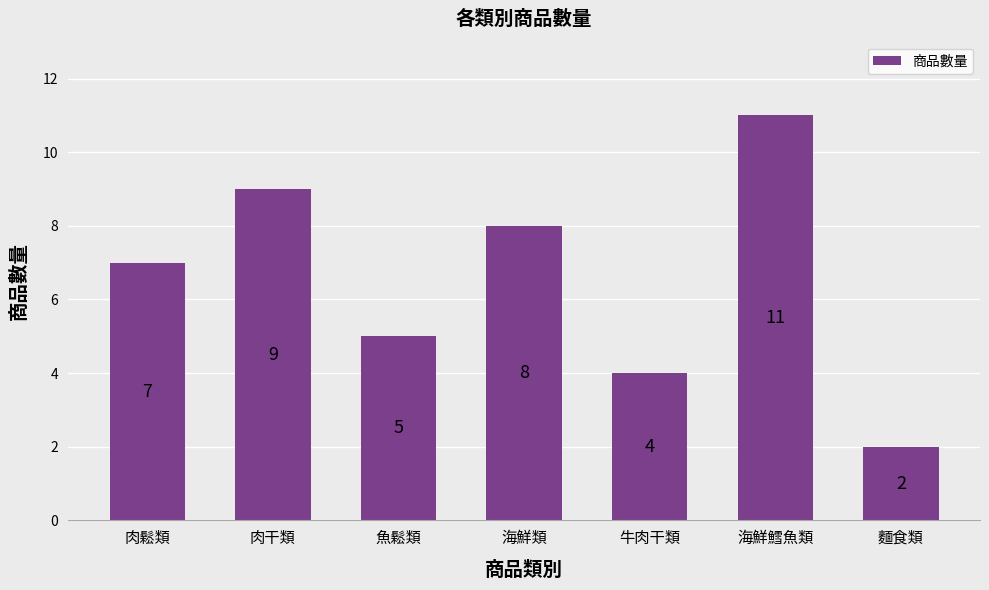

What is the difference between the values at 牛肉干類 and 肉干類?

5